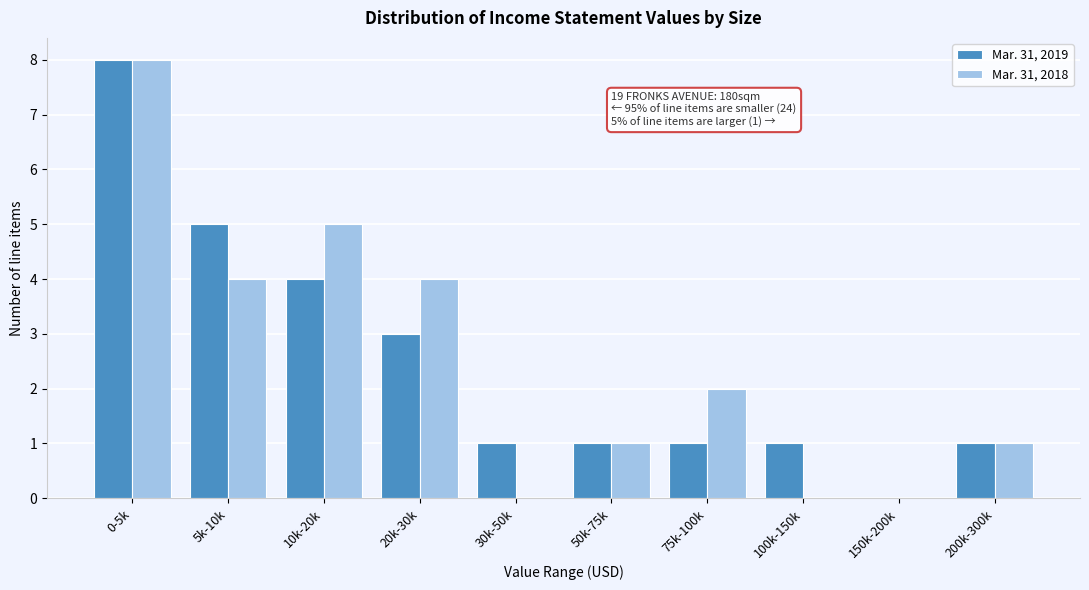

Reading left to right, what are all the values shown in this chart?

Mar. 31, 2019: 0-5k=8	5k-10k=5	10k-20k=4	20k-30k=3	30k-50k=1	50k-75k=1	75k-100k=1	100k-150k=1	150k-200k=0	200k-300k=1
Mar. 31, 2018: 0-5k=8	5k-10k=4	10k-20k=5	20k-30k=4	30k-50k=0	50k-75k=1	75k-100k=2	100k-150k=0	150k-200k=0	200k-300k=1